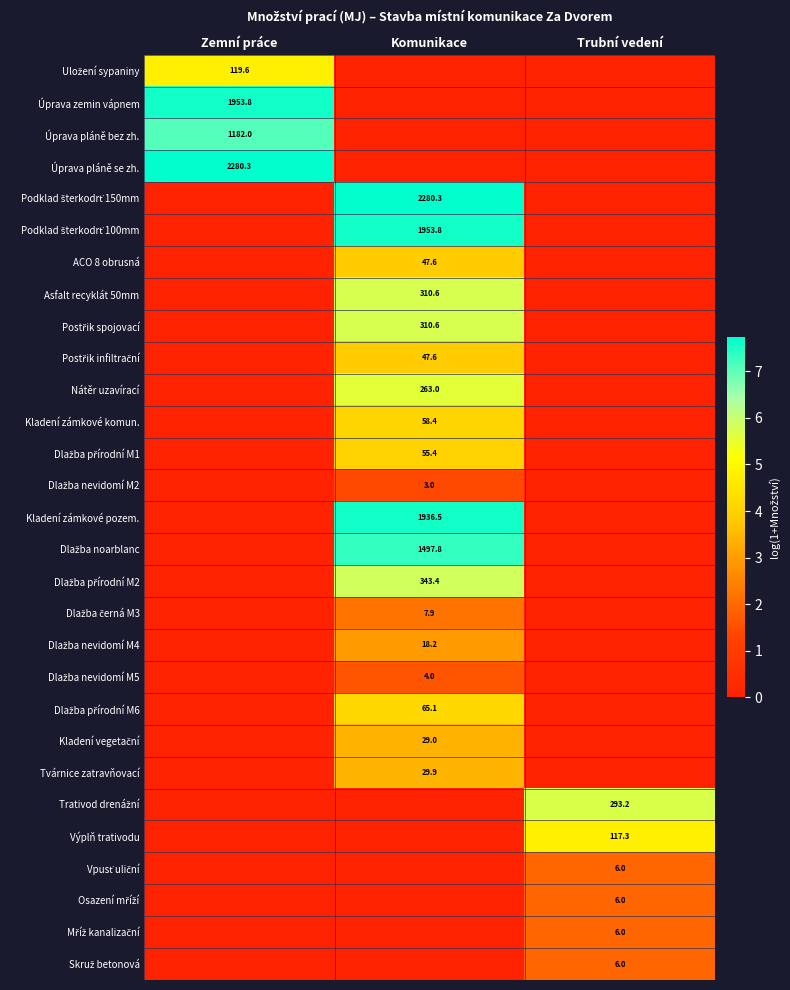

The value of Úprava pláně bez zh. at Zemní práce is 1854.6. True or false?

False